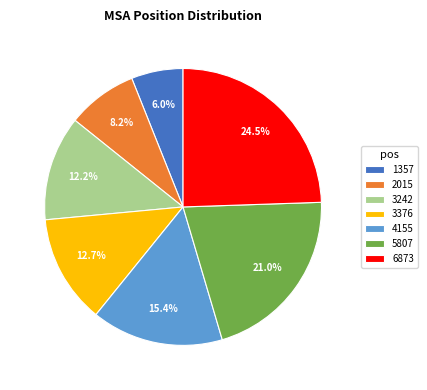

True or false: 2015 accounts for 16% of the total.

False